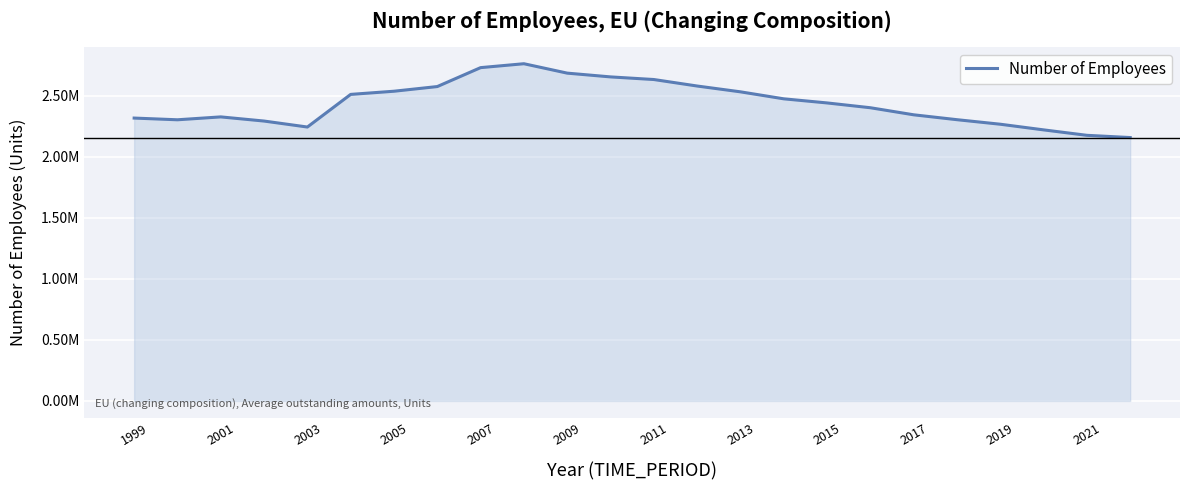

What is the sum of all values?

58439712.1